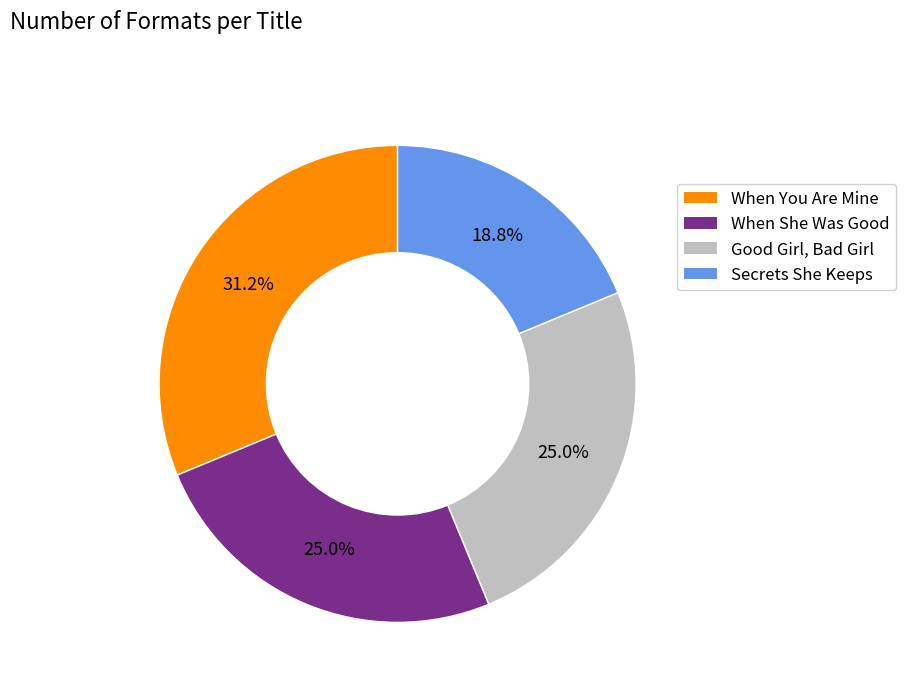

Count the number of slices in the pie.

4